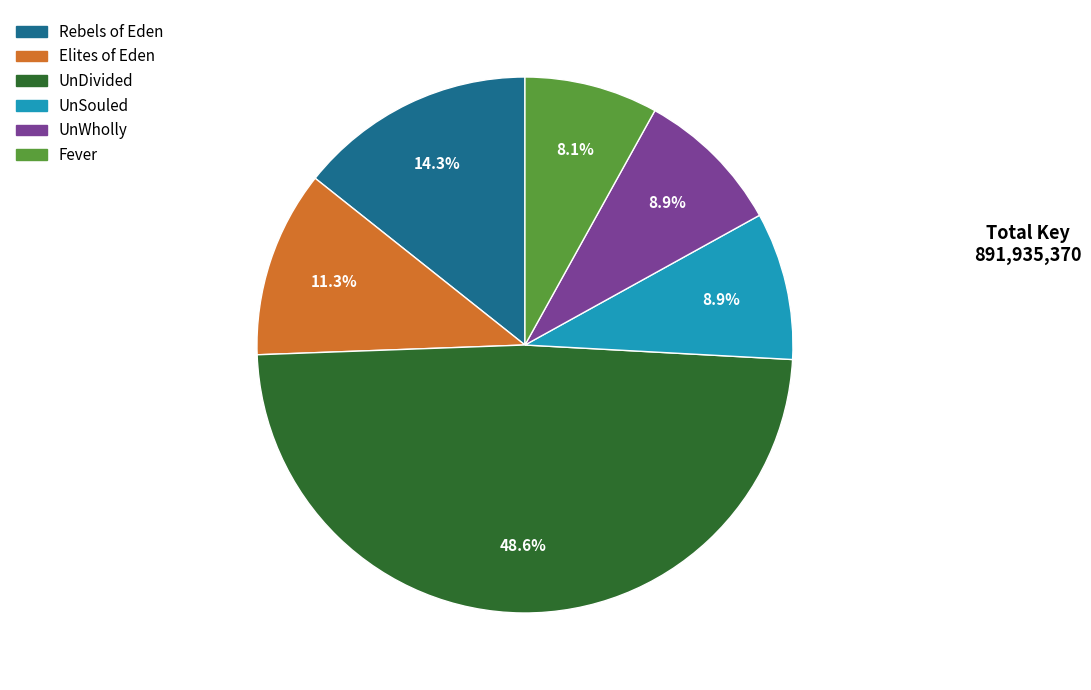

Does UnWholly account for over 50% of the chart?

No